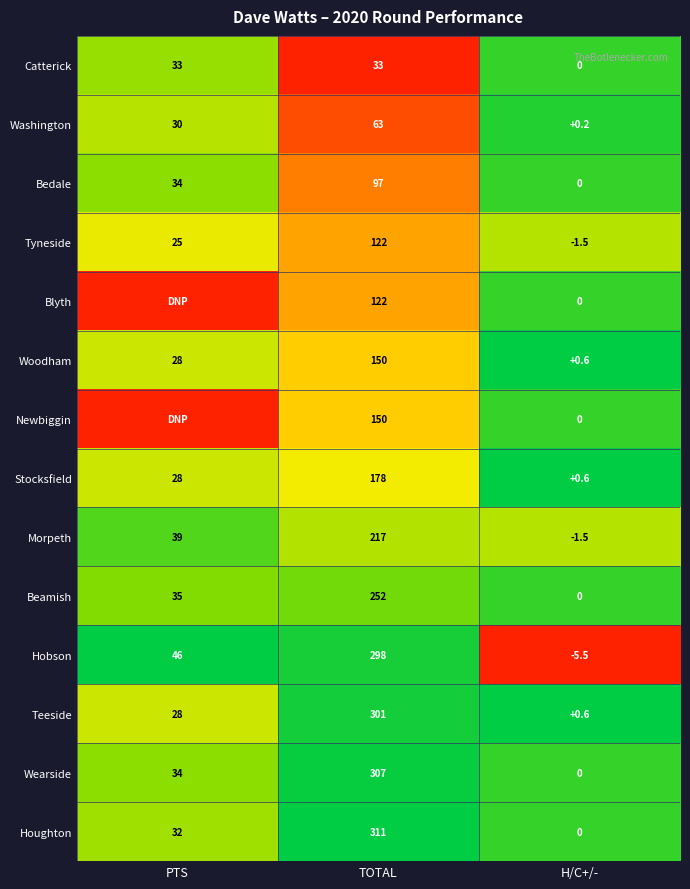

List the labels in order of Wearside value, smallest first.

H/C+/-, PTS, TOTAL